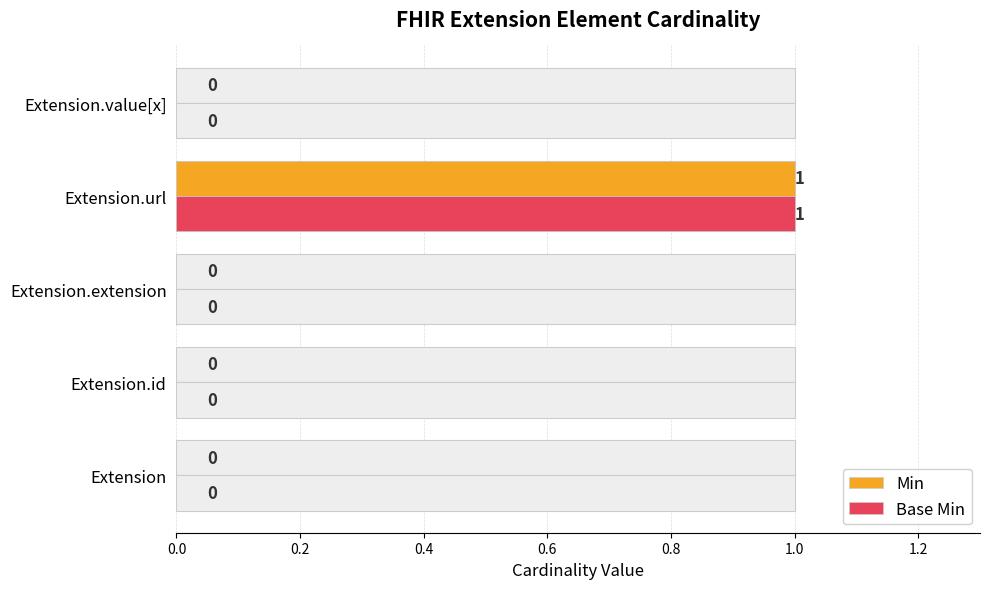

The value of Base Min at Extension.value[x] is 1. True or false?

False